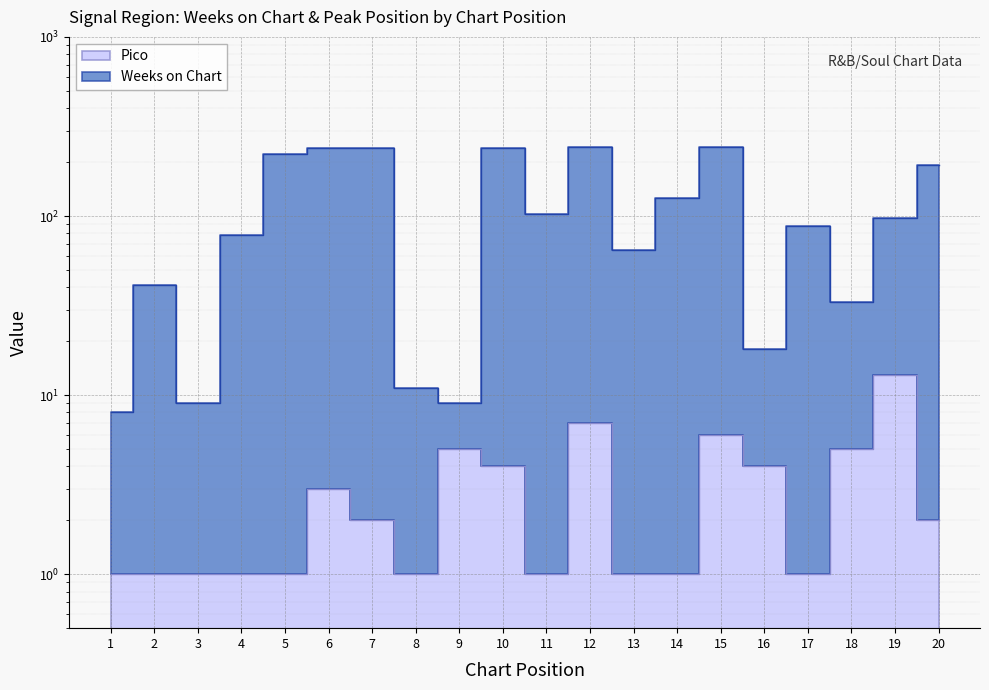

What is the difference between the Weeks on Chart values at 10 and 15?

2